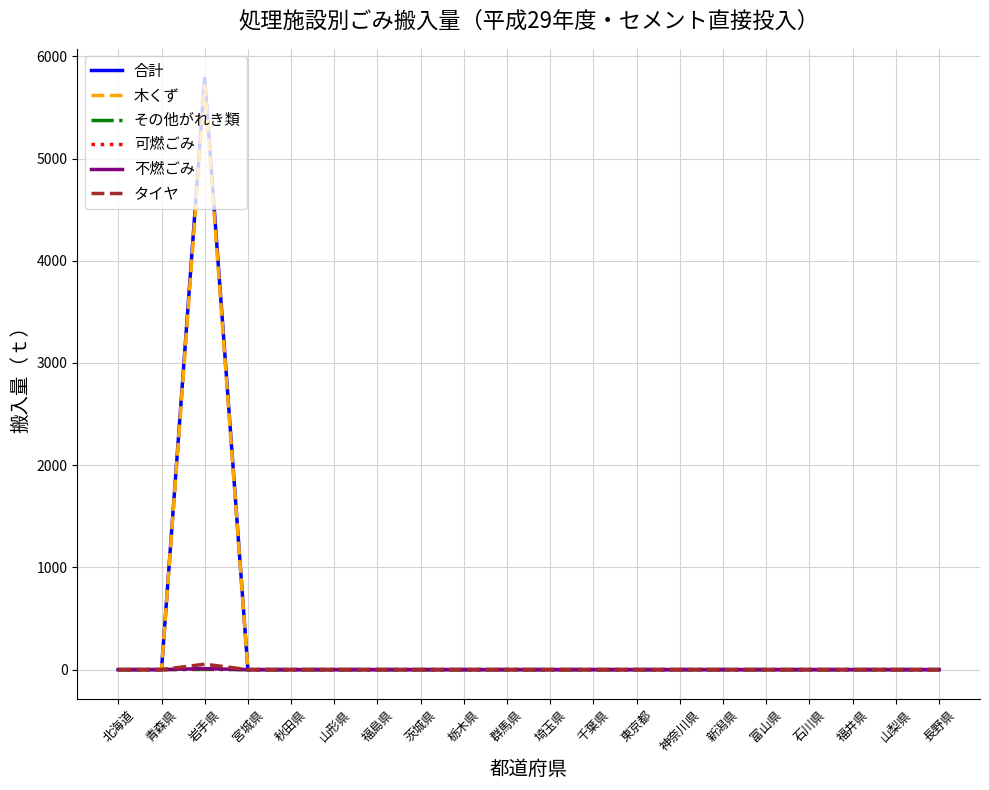

The value of 木くず at 富山県 is -3216. True or false?

False